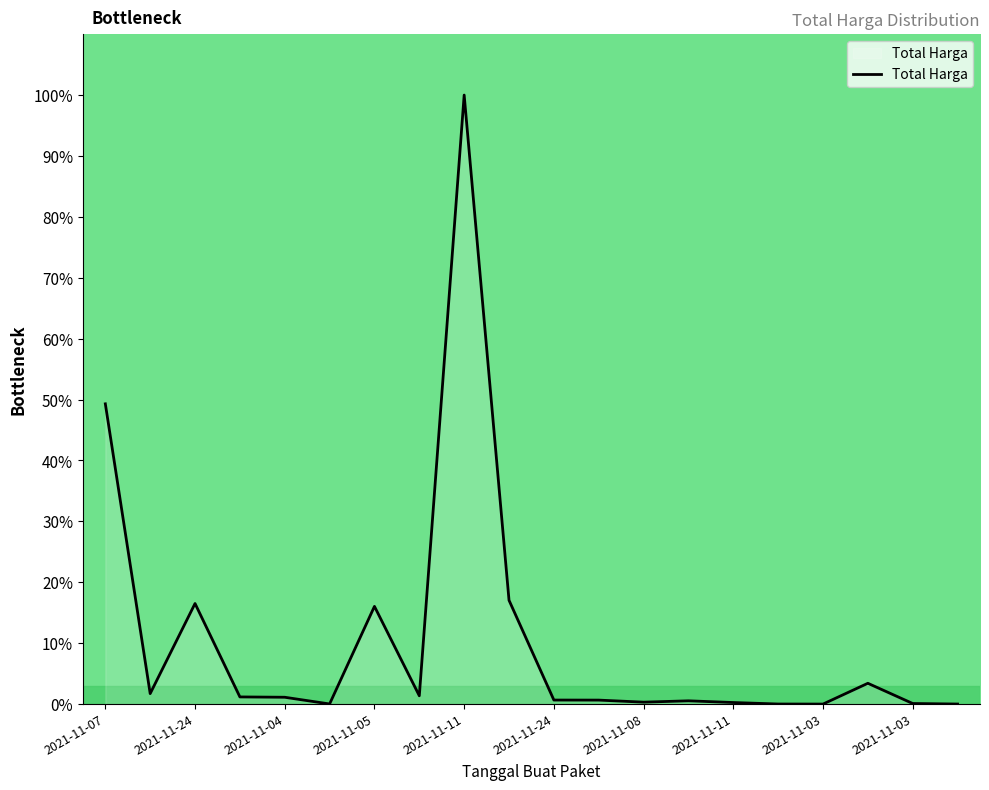

At which label does the data first exceed 1?

2021-11-07